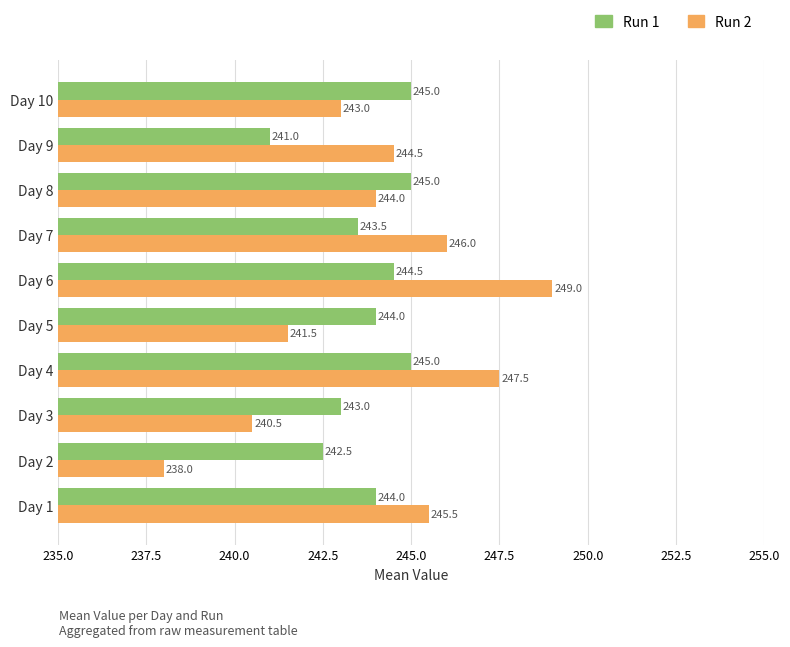

What is the total value across all series at Day 1?

489.5